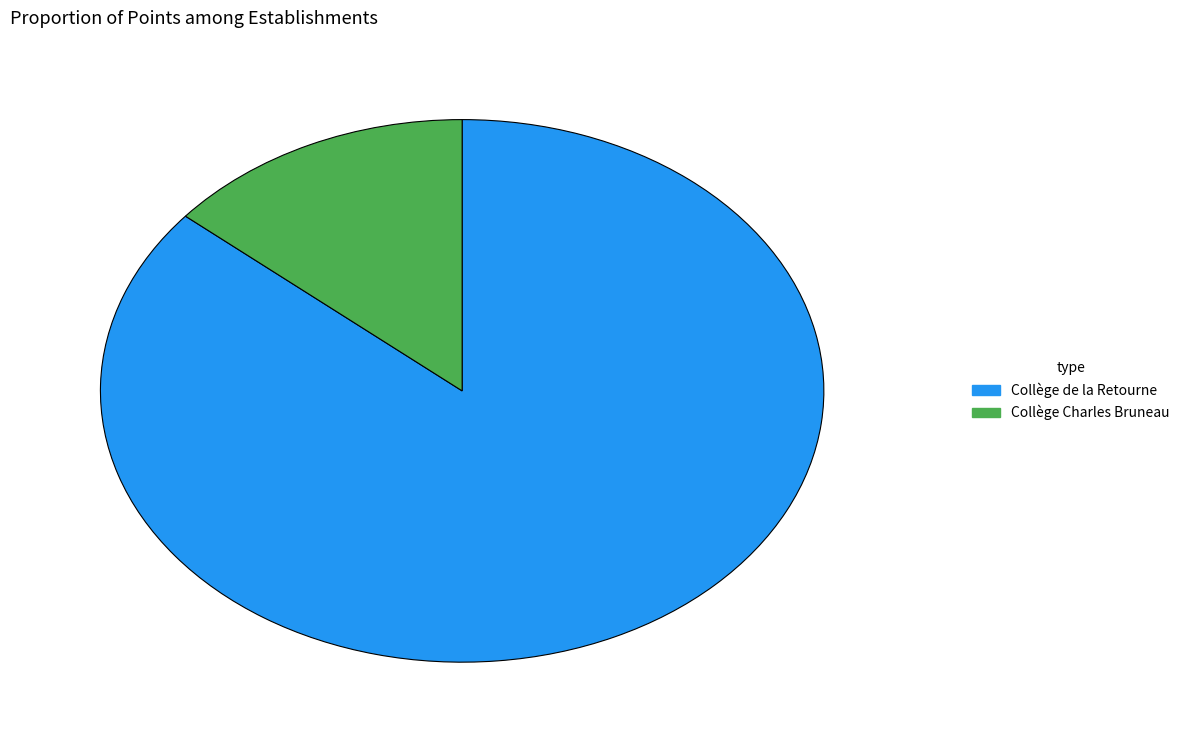

Is there any slice that represents more than half of the pie?

Yes